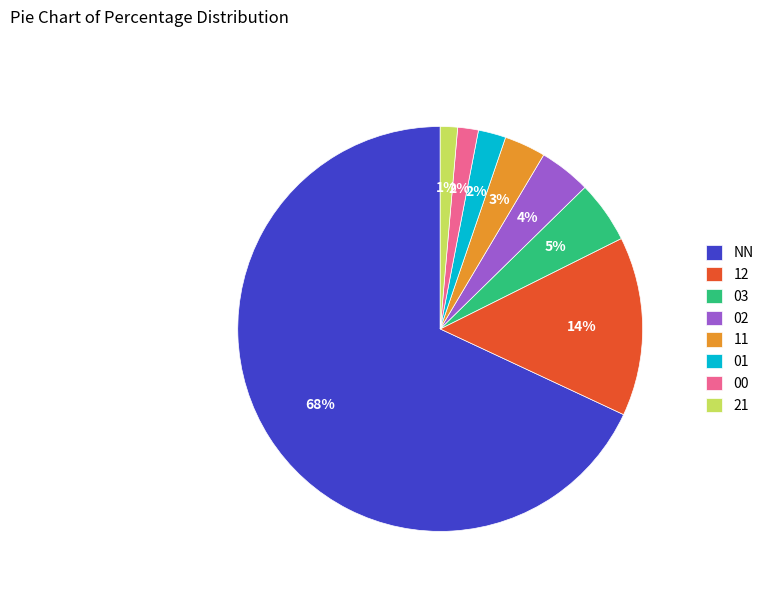

To the nearest percent, what is the difference between the 02 and 00 slice percentages?

2%